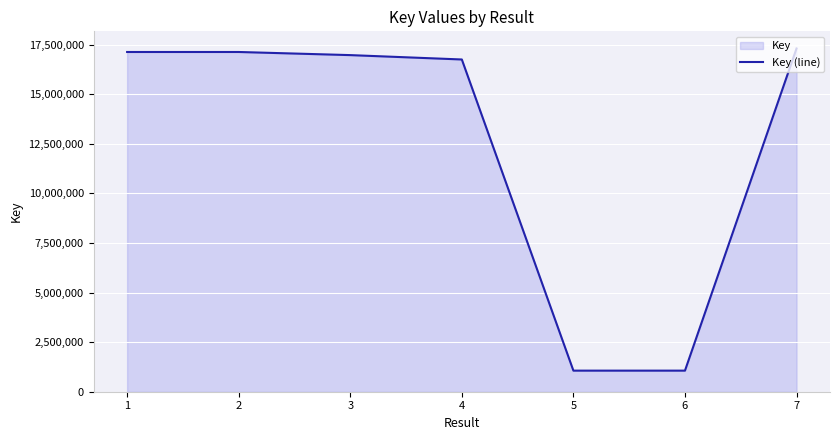

What is the sum of all values?

87425334